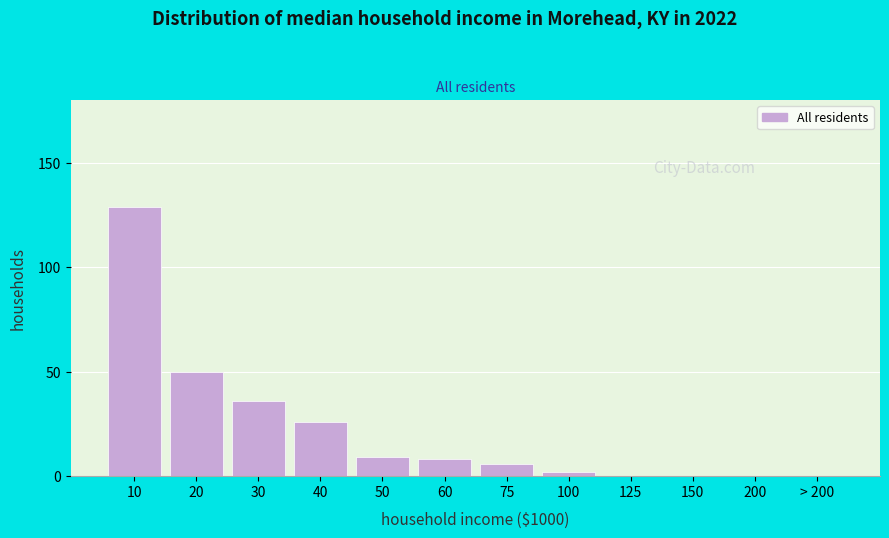

Reading right to left, list all the values displayed in this chart.

> 200=0	200=0	150=0	125=0	100=2	75=6	60=8	50=9	40=26	30=36	20=50	10=129